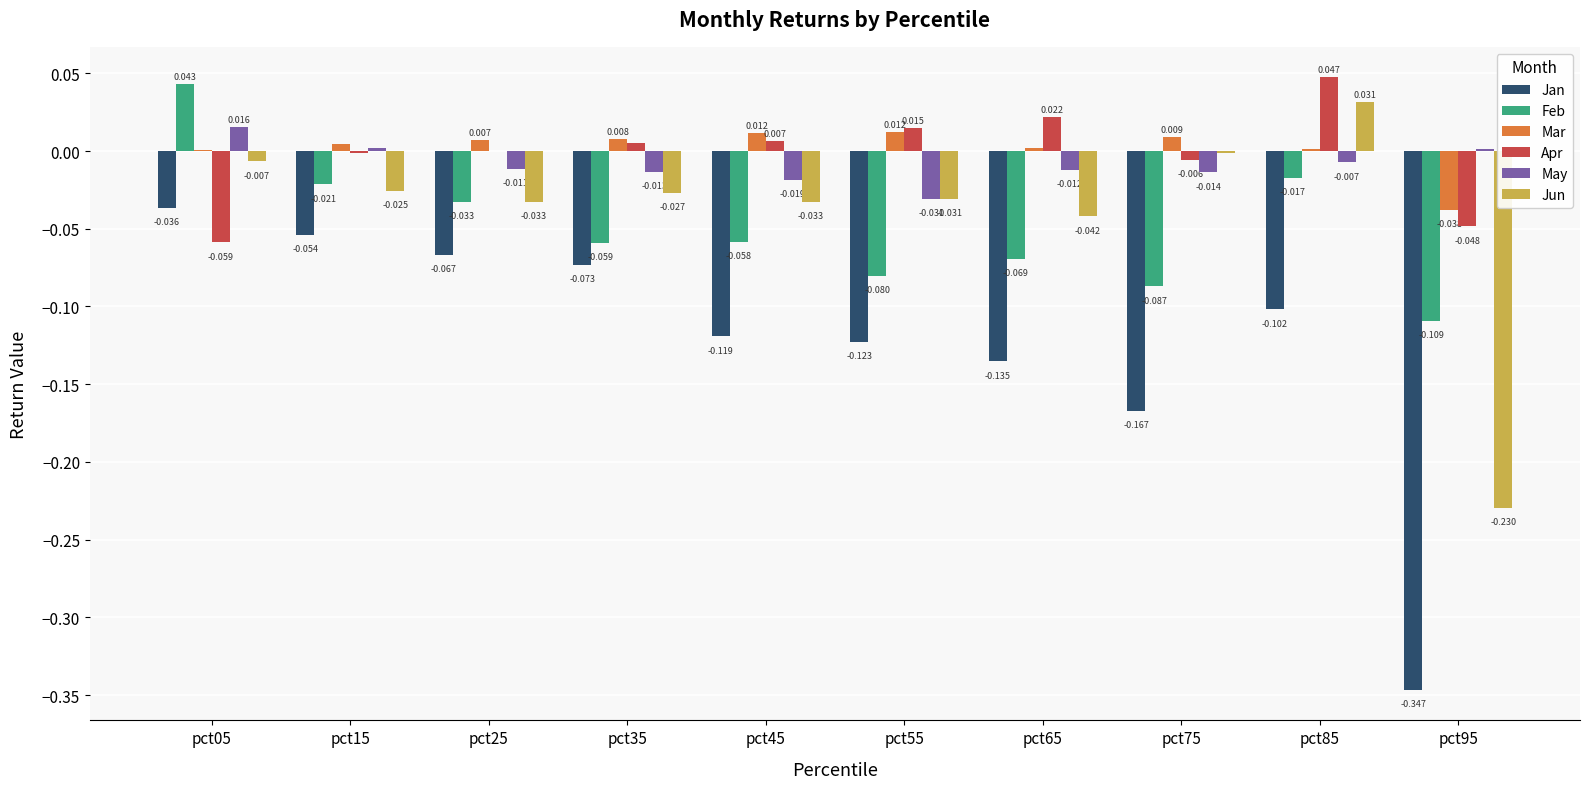

Count the number of categories in the chart.

10